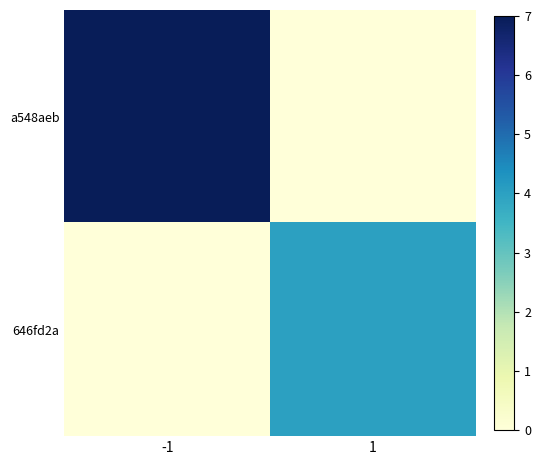

How many series are shown in this chart?

2